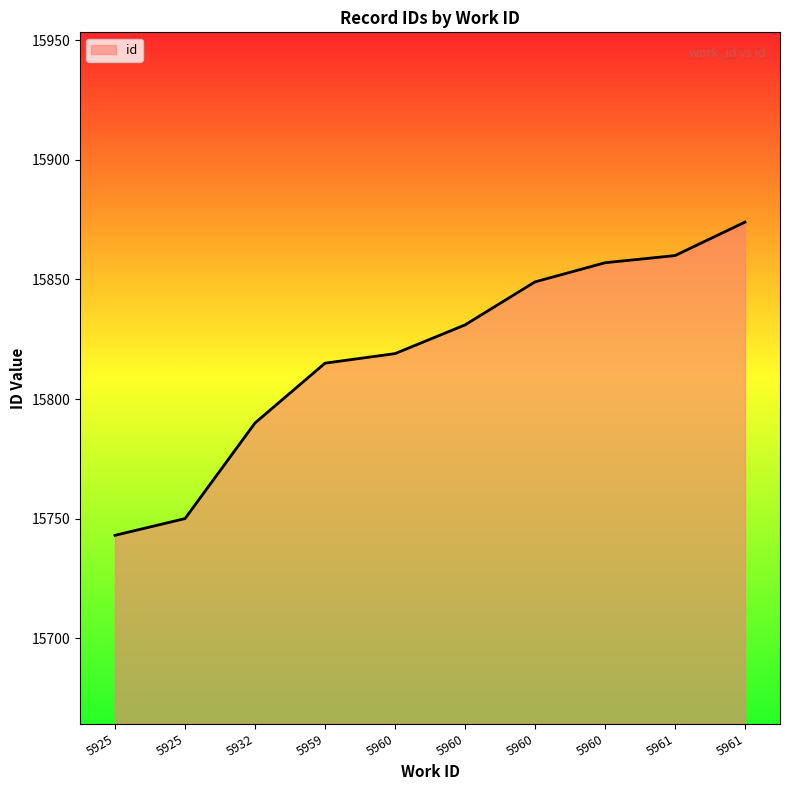

How many lines are shown in the chart?

1